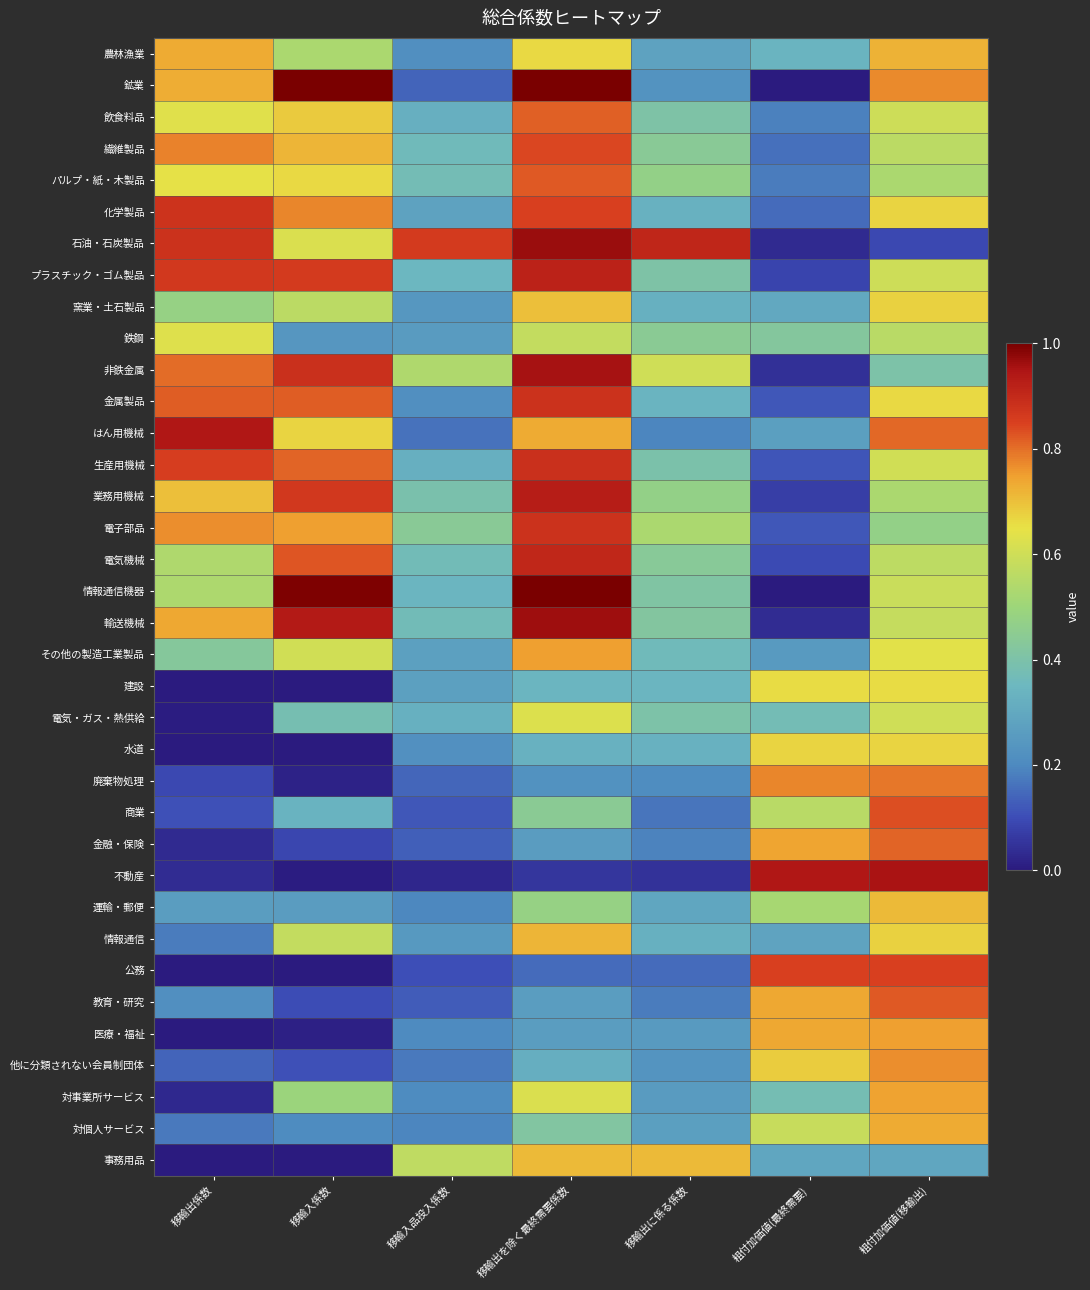

What is the spread (max minus min) of values at 移輸出に係る係数?

0.9